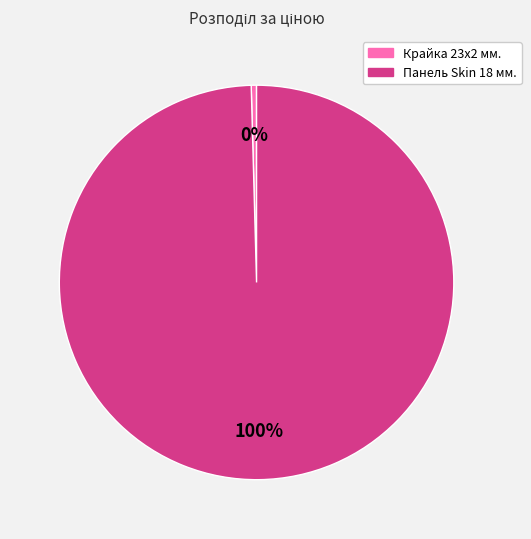

To the nearest percent, what is the average slice percentage?

50%